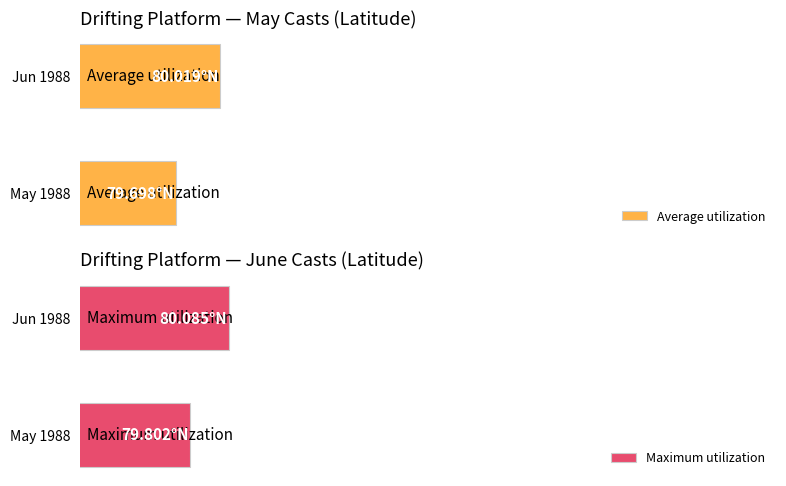

Read the Maximum utilization value at Jun 1988.

80.1